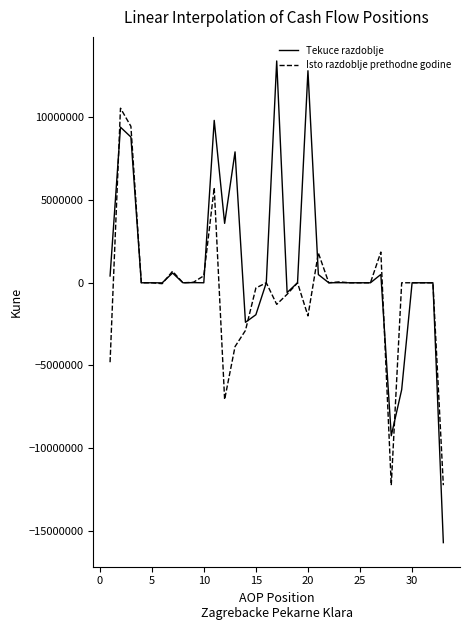

What is the maximum value shown in the chart?

13418475